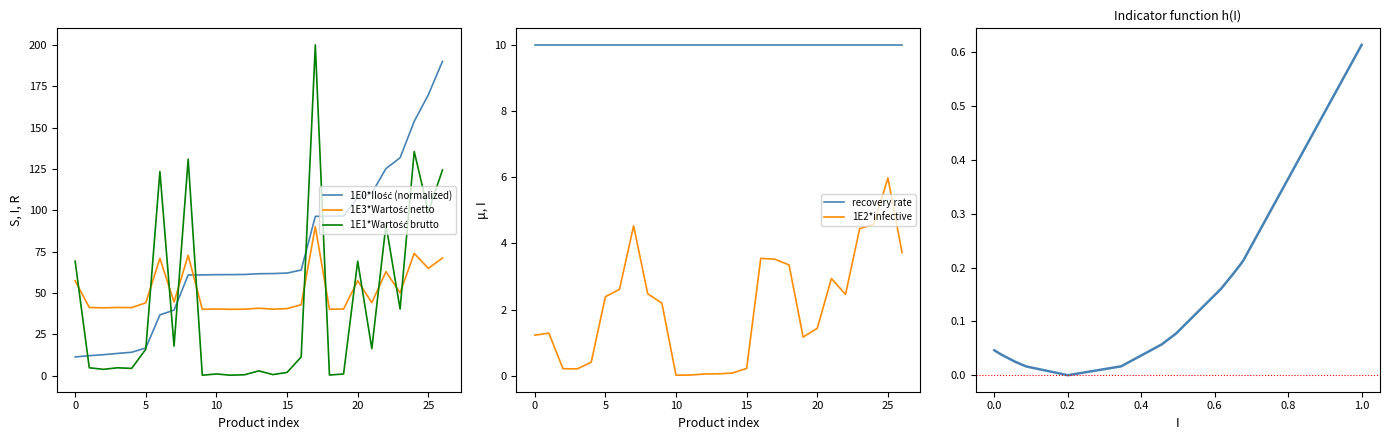

True or false: 1E2*infective and recovery rate intersect in this chart.

False